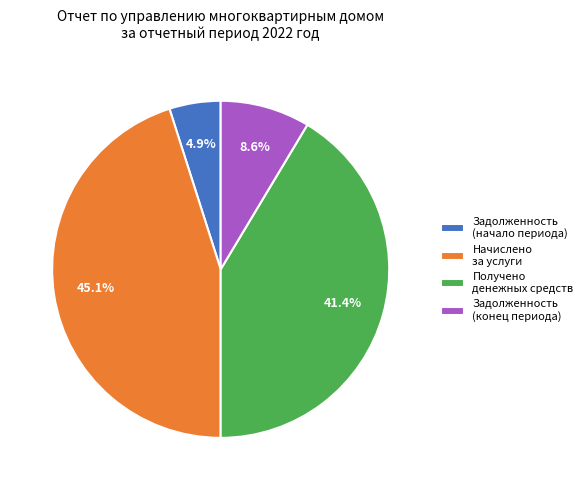

Count the number of slices in the pie.

4